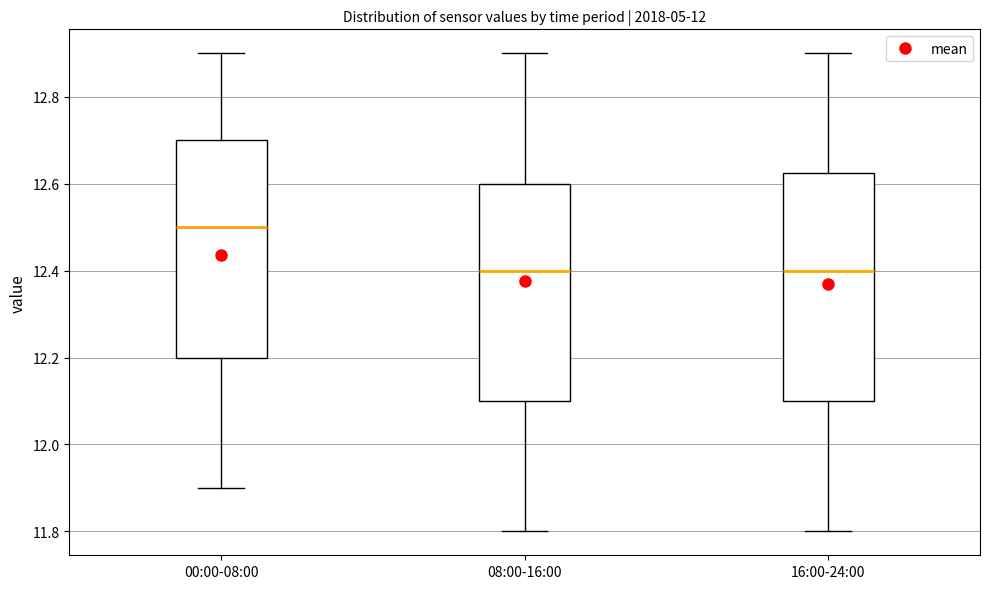

Comparing the boxes themselves (not the whiskers), which one is the tallest?

16:00-24:00